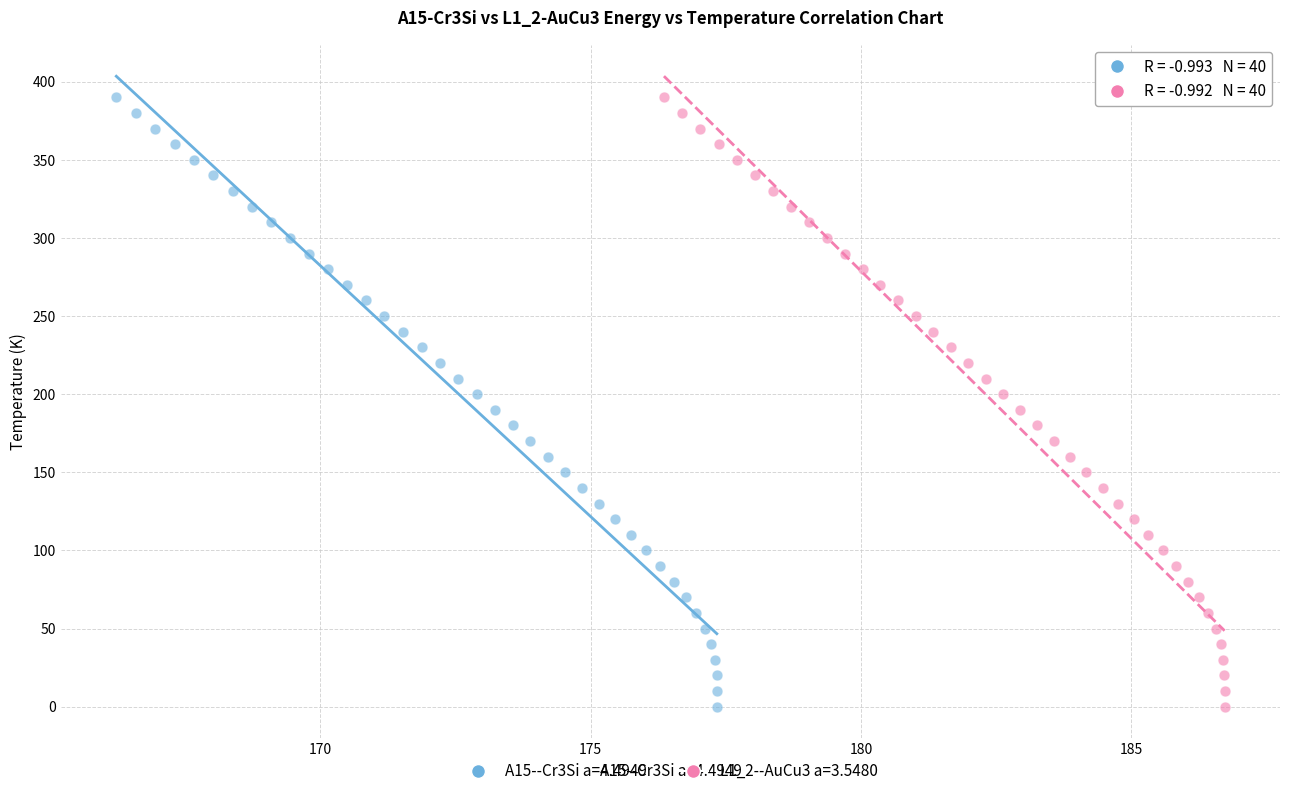

What are all the series names shown in the legend?

A15--Cr3Si a=4.4949, L1_2--AuCu3 a=3.5480